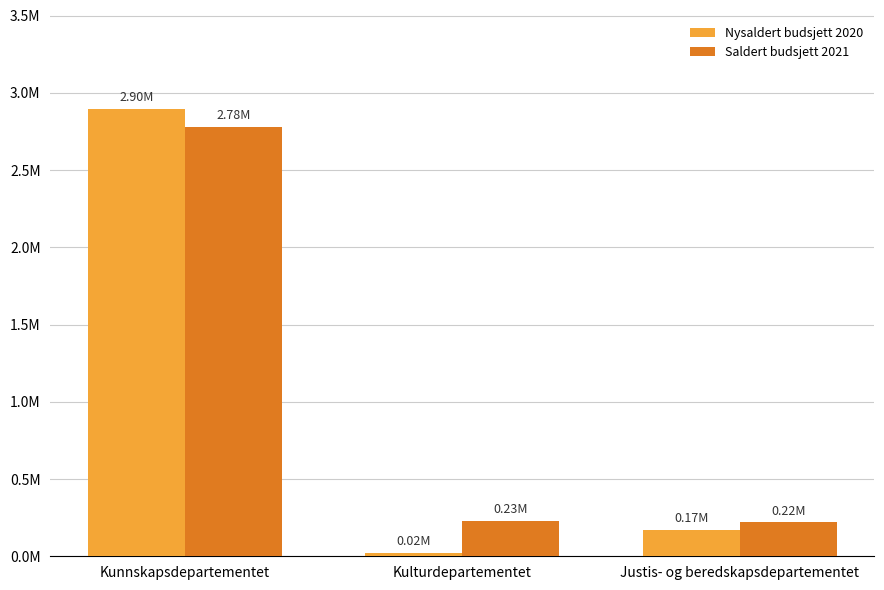

What are all the series names shown in the legend?

Nysaldert budsjett 2020, Saldert budsjett 2021